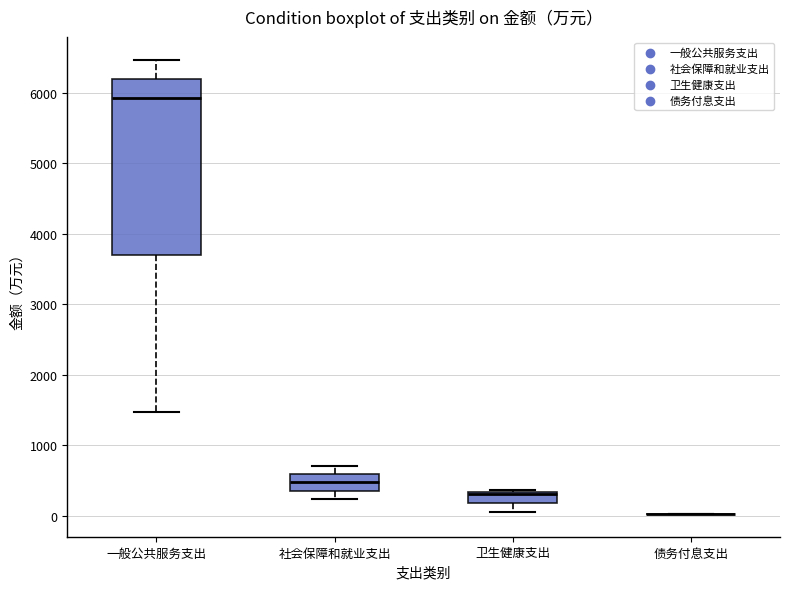

Reading left to right, transcribe this box plot: for each box, give where its median line is, the range the box spans, and where its two whiskers end, as read against the y-axis. The values are not printed on the chart, so give them approximately, as read against the axis.

一般公共服务支出: median 5900, box 3700 to 6200, whiskers 1500 to 6500
社会保障和就业支出: median 500, box 400 to 600, whiskers 200 to 700
卫生健康支出: median 300, box 200 to 300, whiskers 100 to 400
债务付息支出: box collapsed to a line at 0, whiskers 0 to 0